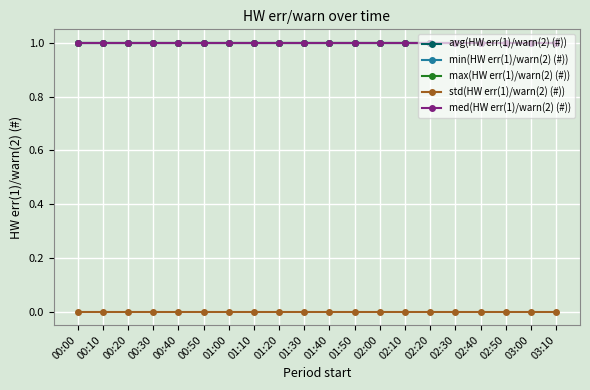

At which label is min(HW err(1)/warn(2) (#)) closest to 1?

00:00